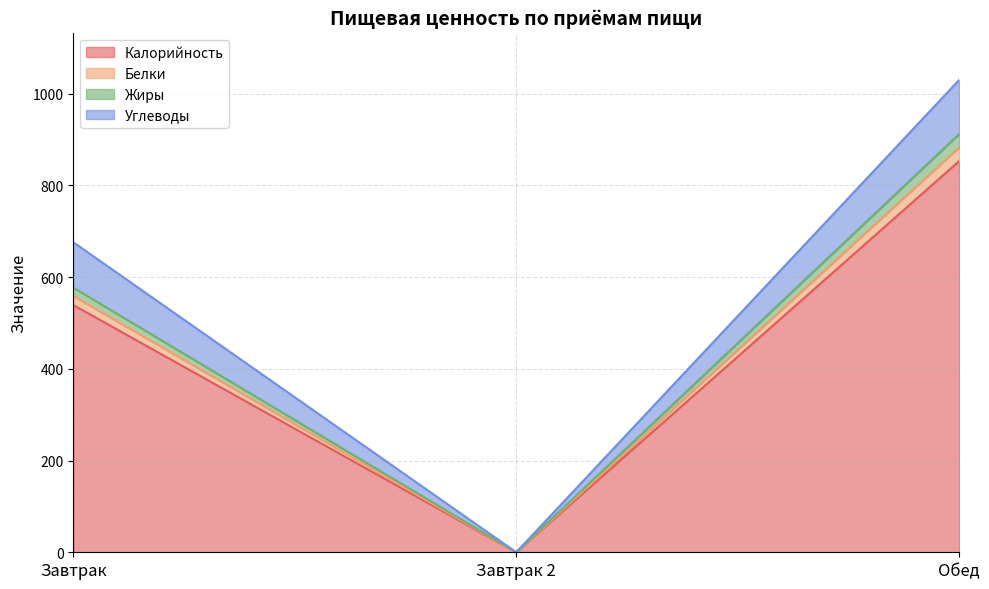

Where is Калорийность nearest to the value 426?

Завтрак